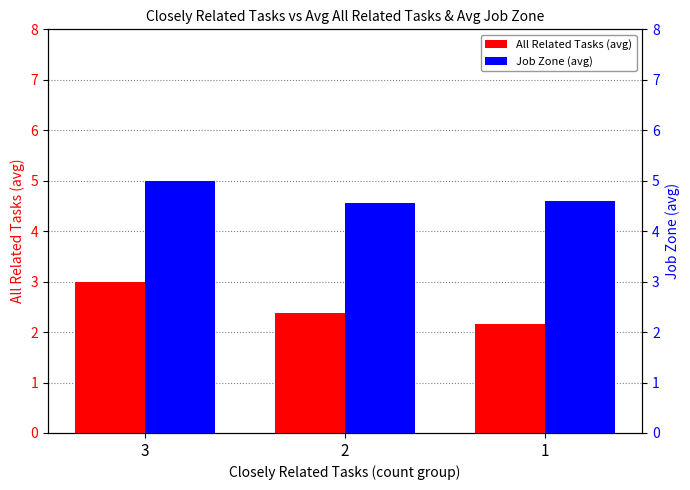

What are all the series names shown in the legend?

All Related Tasks (avg), Job Zone (avg)